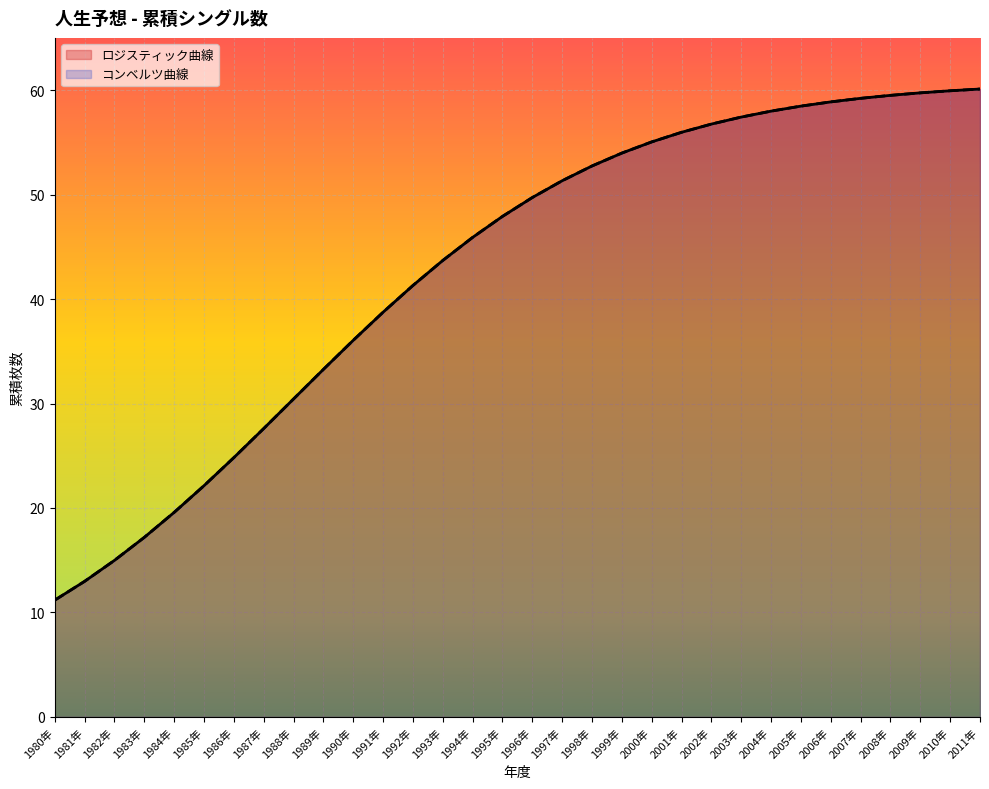

What is the label of the 5th point from the left?

1984年